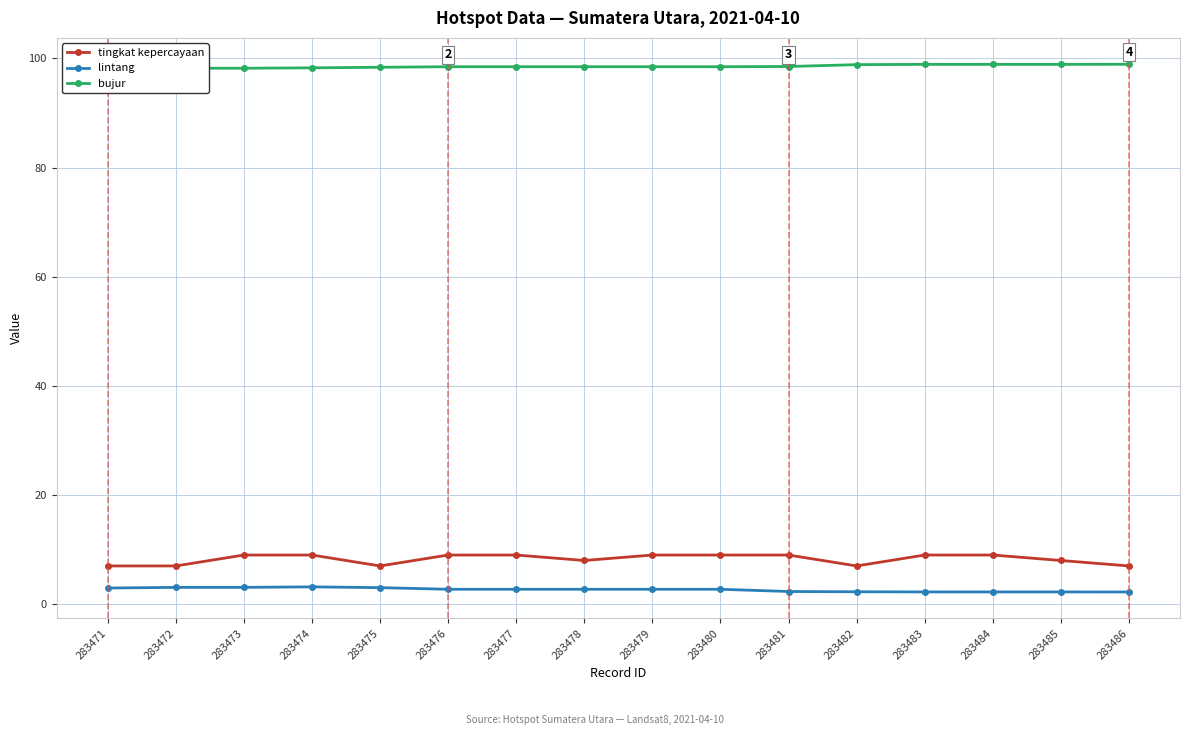

What are all the series names shown in the legend?

tingkat kepercayaan, lintang, bujur